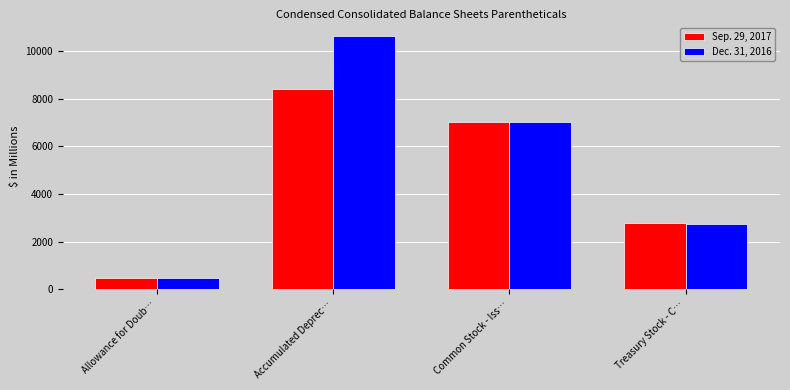

Rank the categories by Sep. 29, 2017 value from lowest to highest.

Allowance for Doub…, Treasury Stock - C…, Common Stock - Iss…, Accumulated Deprec…